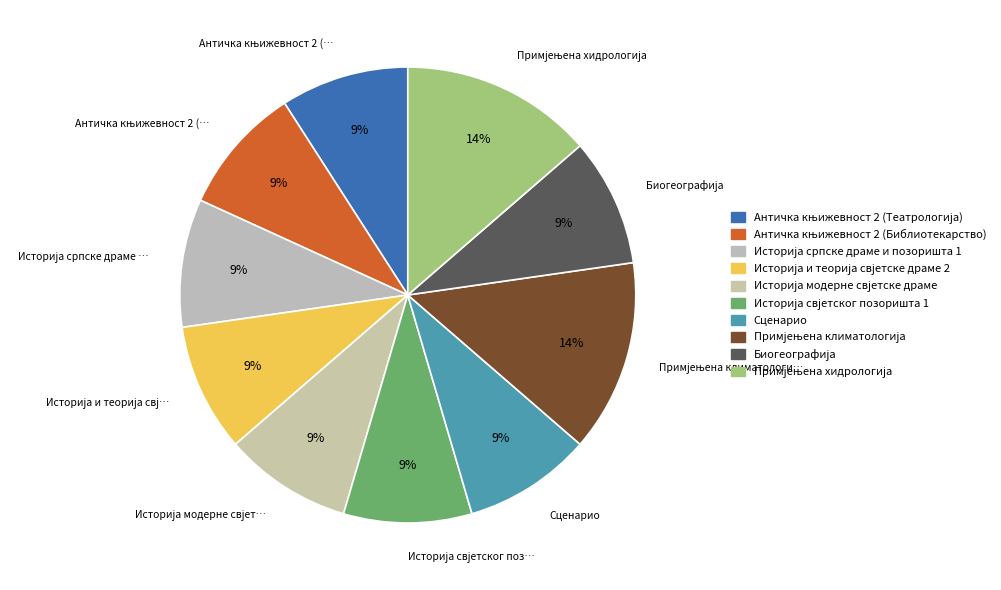

Is it true that Историја свјетског позоришта 1 is 22% of the pie?

False